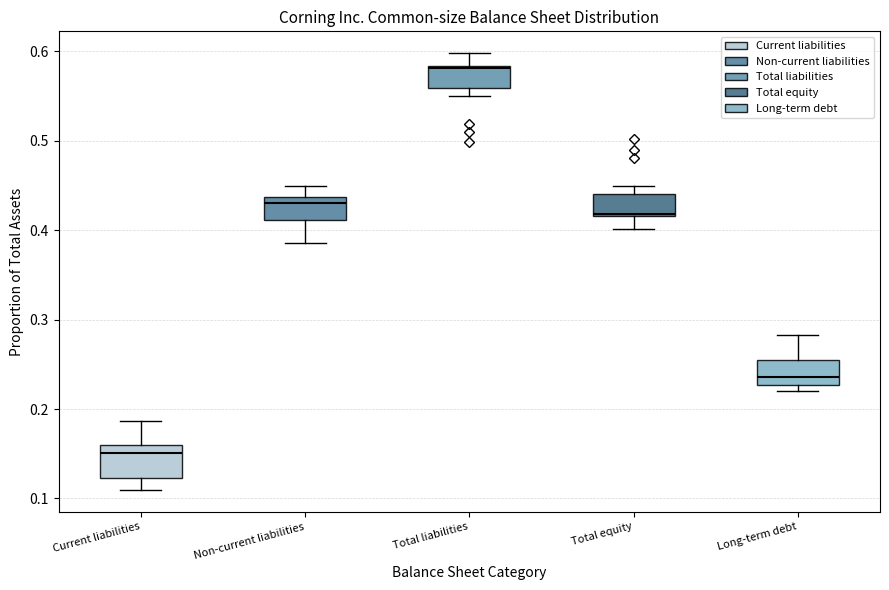

Reading left to right, read every box against the y-axis: the position of its median line, the range the box covers, and the ends of its whiskers. The values are not printed on the chart, so give them approximately, as read against the axis.

Current liabilities: median 0.15, box 0.12 to 0.16, whiskers 0.11 to 0.19
Non-current liabilities: median 0.43, box 0.41 to 0.44, whiskers 0.39 to 0.45
Total liabilities: median 0.58, box 0.56 to 0.58, whiskers 0.55 to 0.60
Total equity: median 0.42, box 0.42 to 0.44, whiskers 0.40 to 0.45
Long-term debt: median 0.24, box 0.23 to 0.26, whiskers 0.22 to 0.28